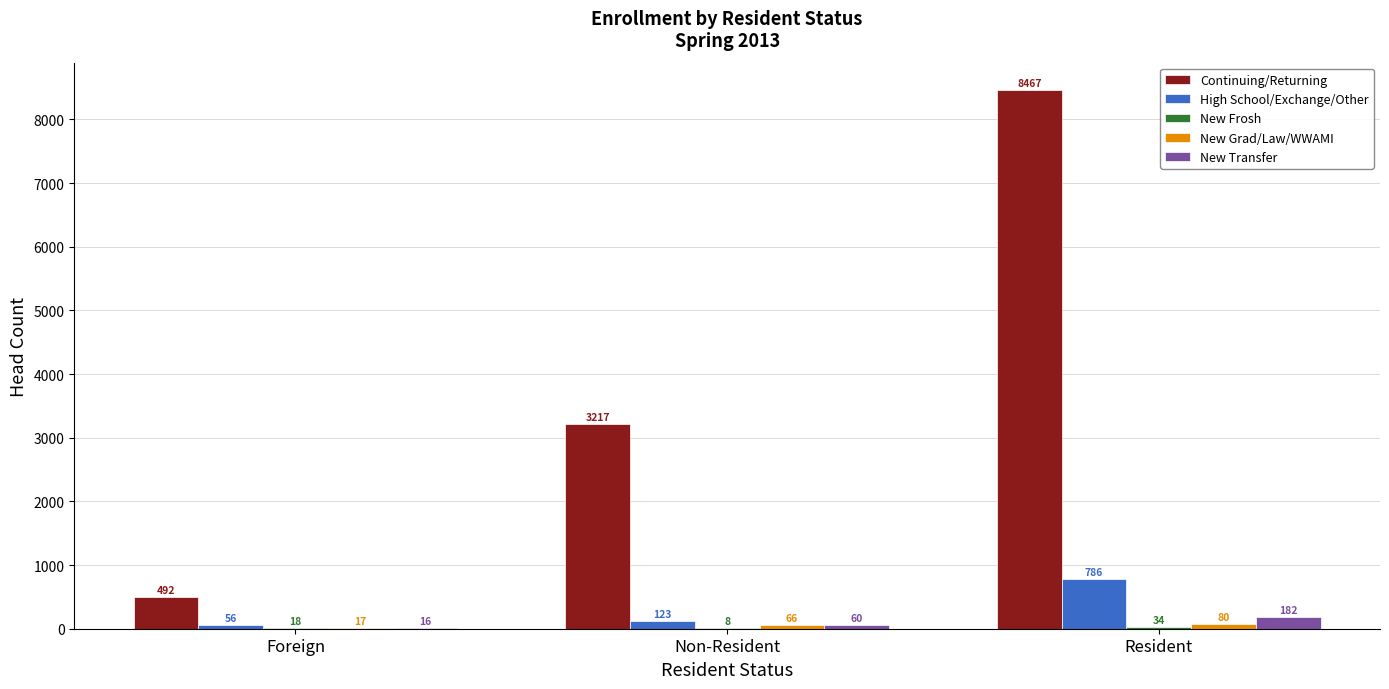

What is the average value of the New Transfer series?

86